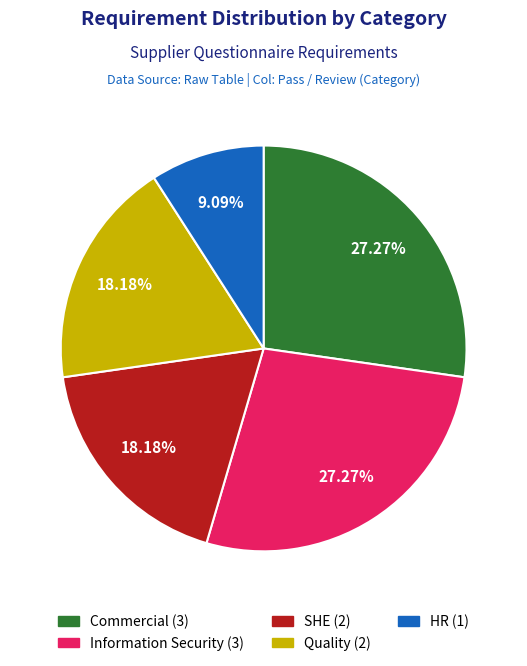

Between Information Security and SHE, which is larger?

Information Security